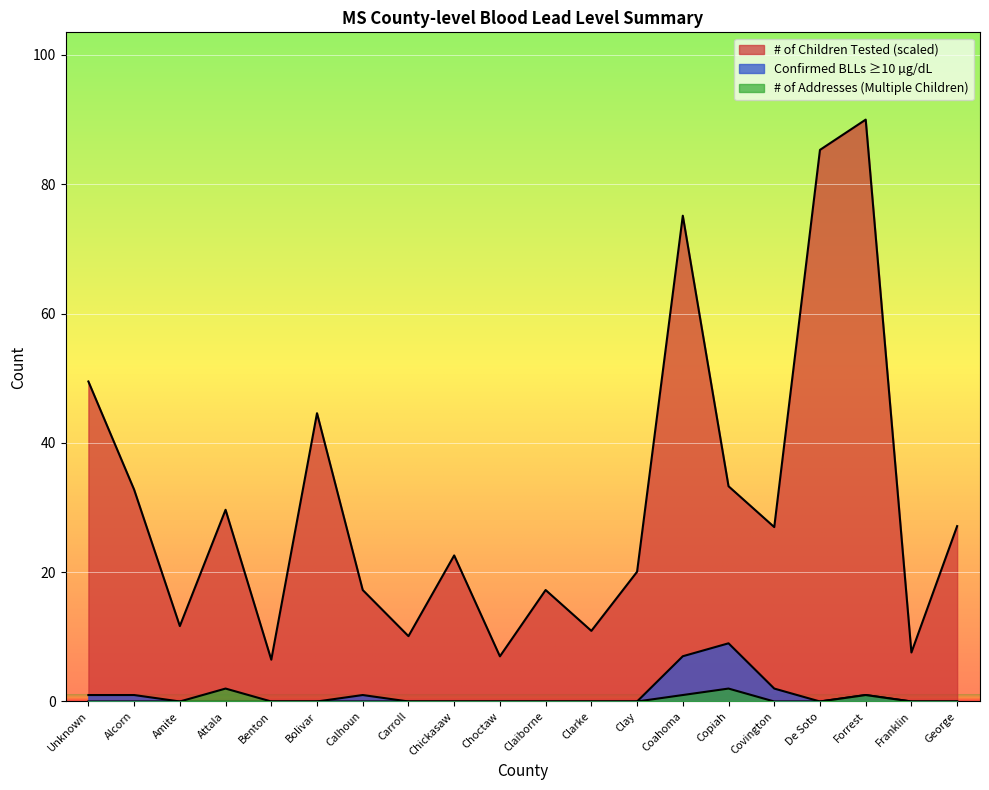

How many lines are shown in the chart?

3